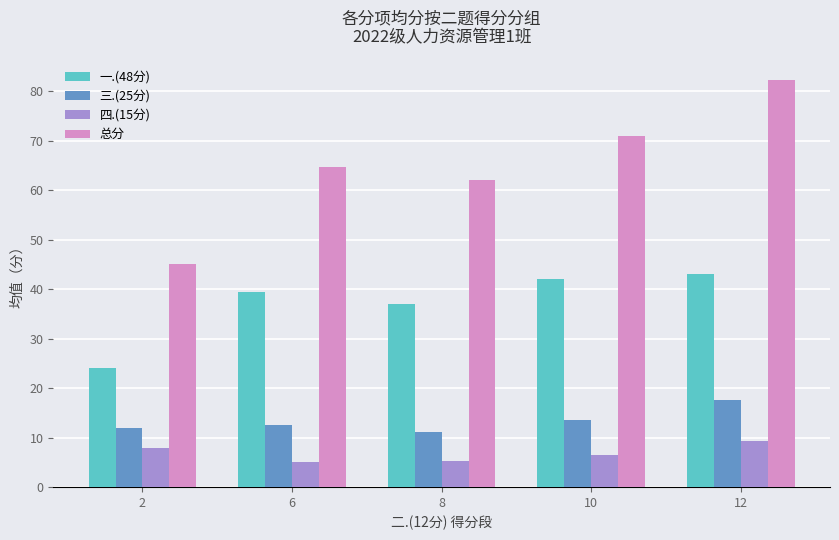

At which category is the sum across all series the highest?

12